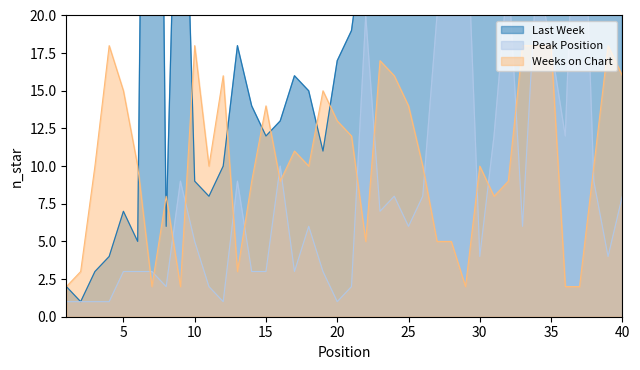

What is the total value across all series at 3?

14